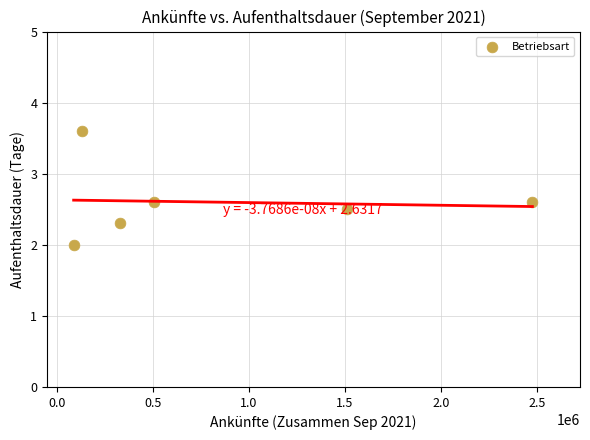

What is the average Y value?

2.6